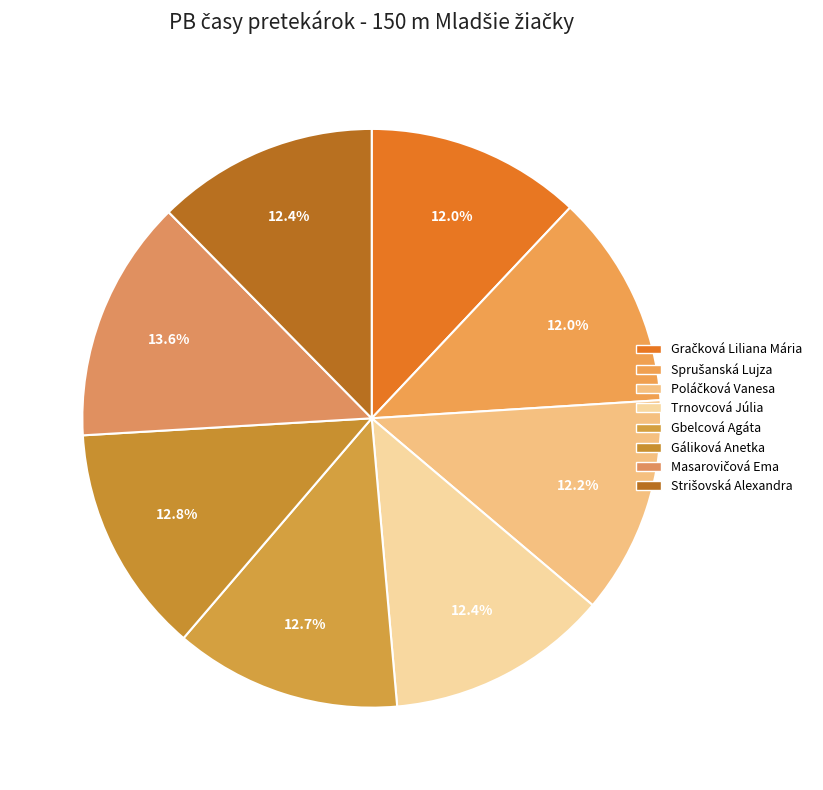

Is it true that Strišovská Alexandra is 1% of the pie?

False